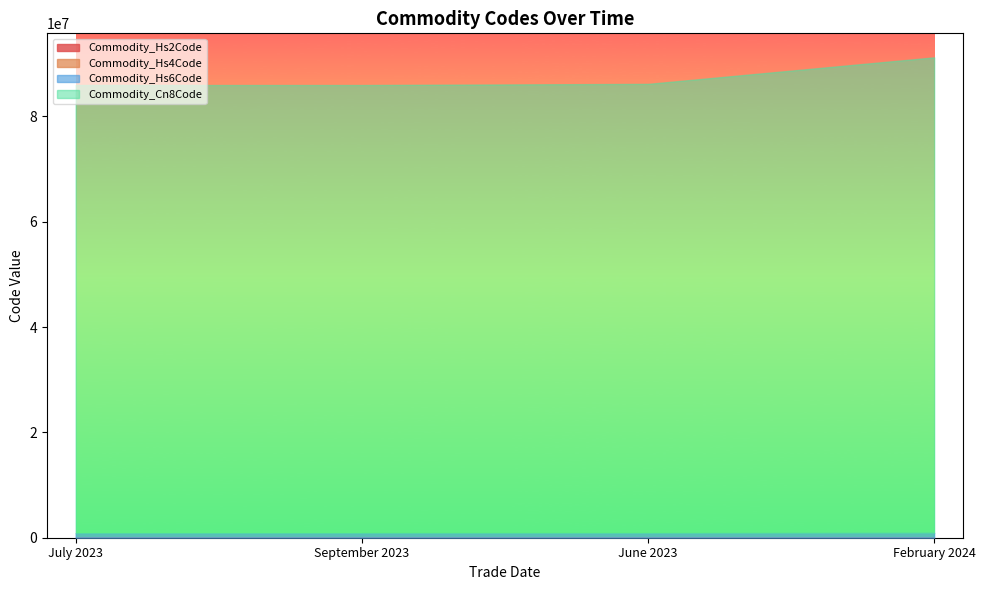

The Commodity_Hs2Code series shows 27 at July 2023. True or false?

False